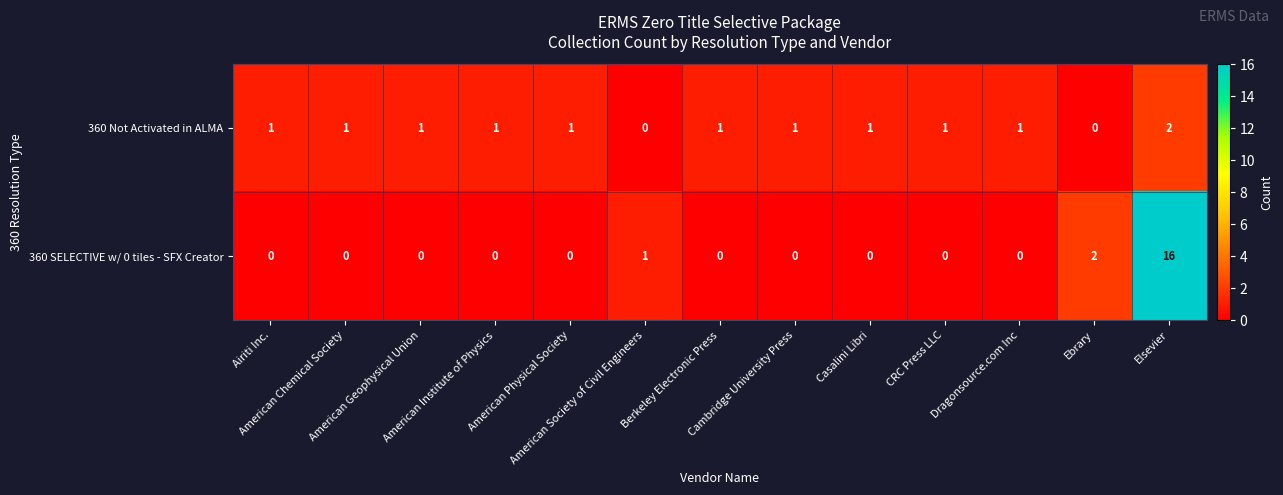

What is the spread (max minus min) of values at American Chemical Society?

1